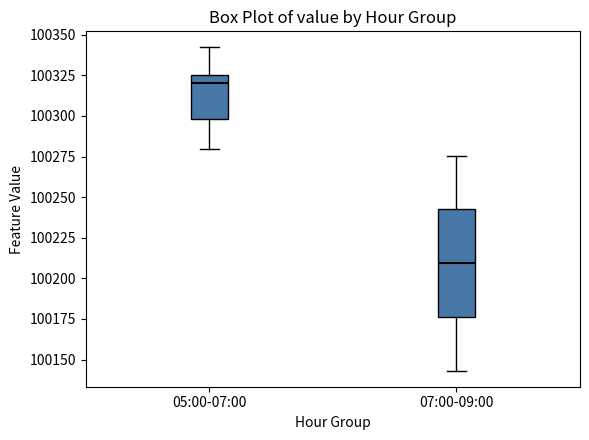

Reading left to right, read every box against the y-axis: the position of its median line, the range the box covers, and the ends of its whiskers. The values are not printed on the chart, so give them approximately, as read against the axis.

05:00-07:00: median 100320, box 100300 to 100325, whiskers 100280 to 100340
07:00-09:00: median 100210, box 100175 to 100245, whiskers 100145 to 100275